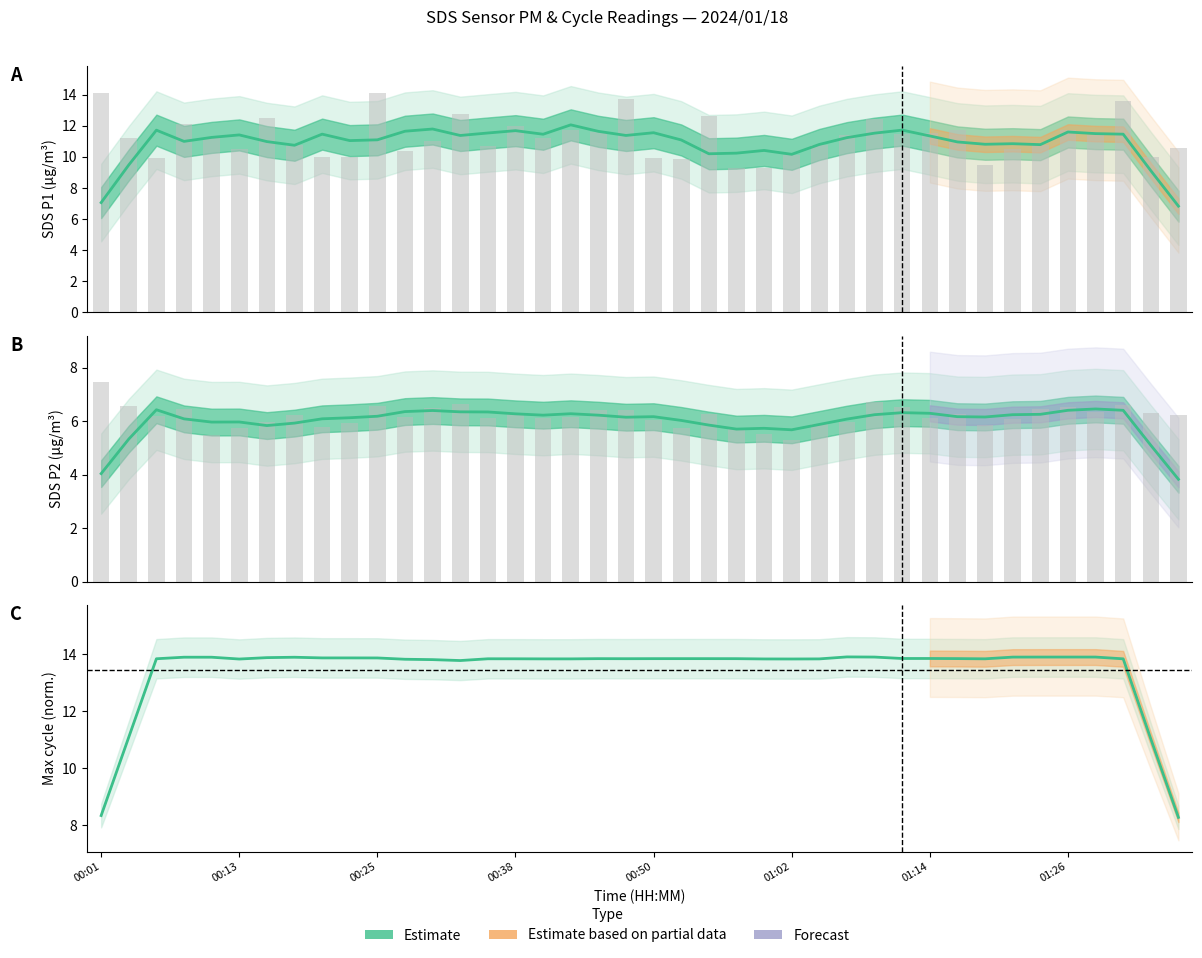

What value does the data have at 23?

13.8